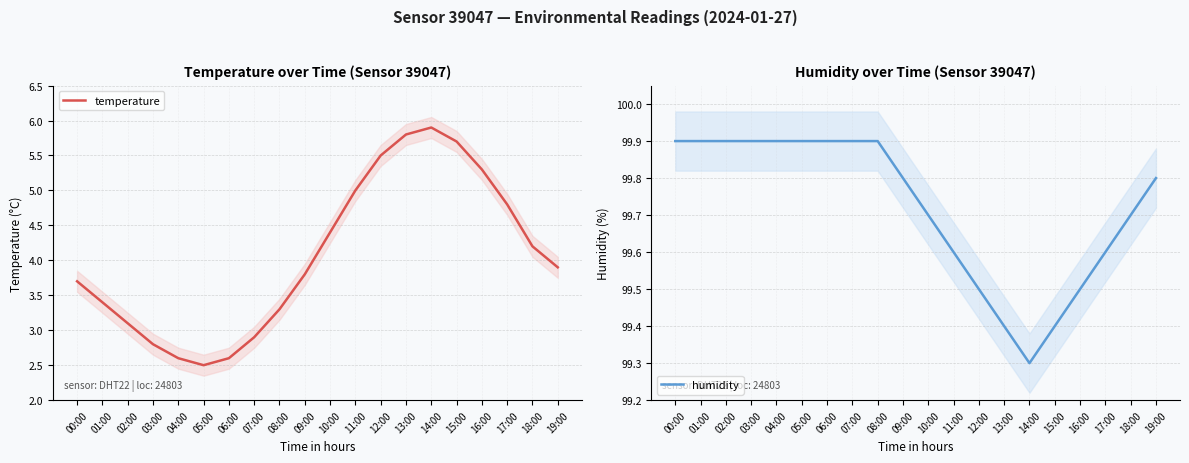

What is the minimum value shown in the chart?

2.5